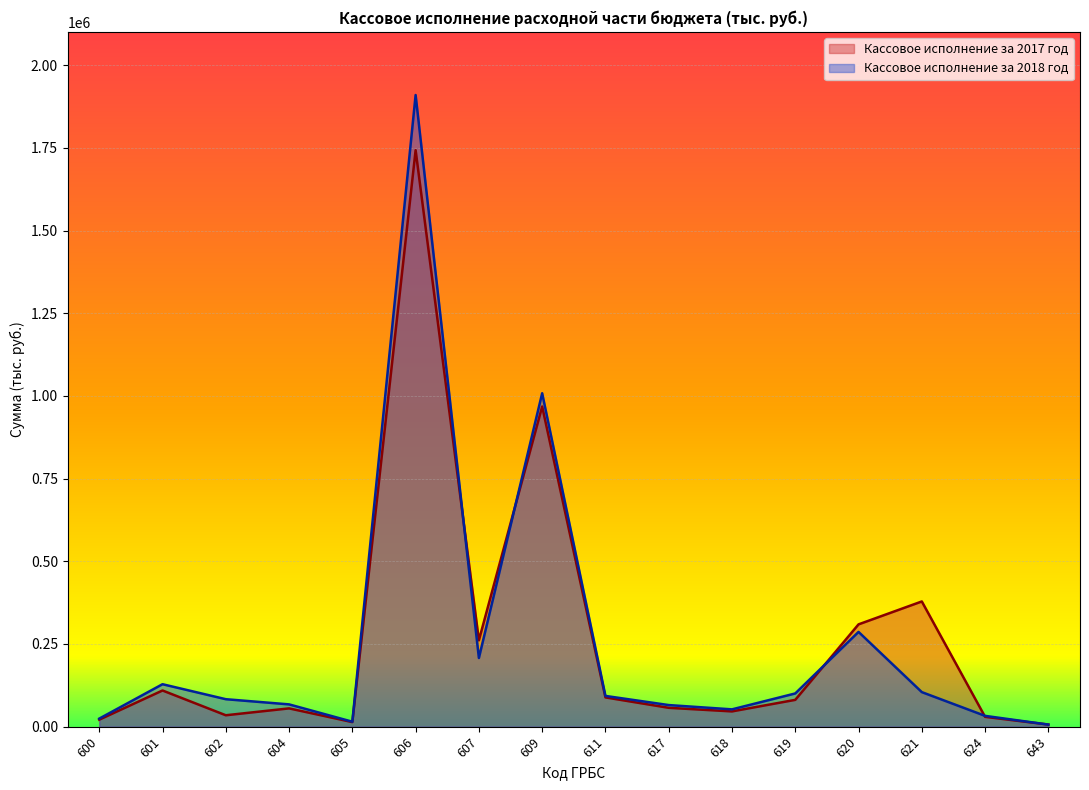

Where does the Кассовое исполнение за 2017 год series first go above 81096?

601